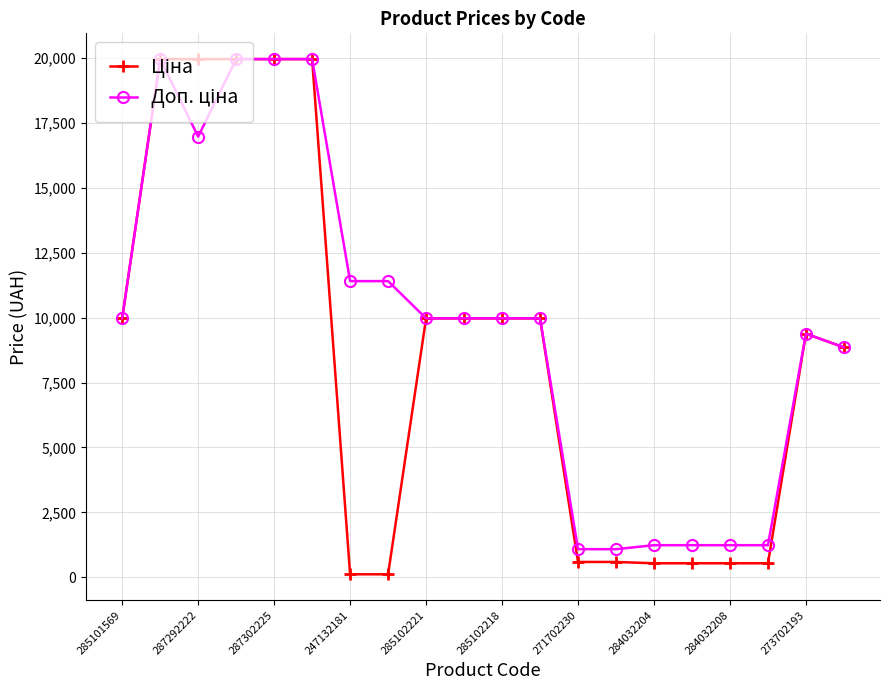

At how many categories does at least one series exceed 8262?

14